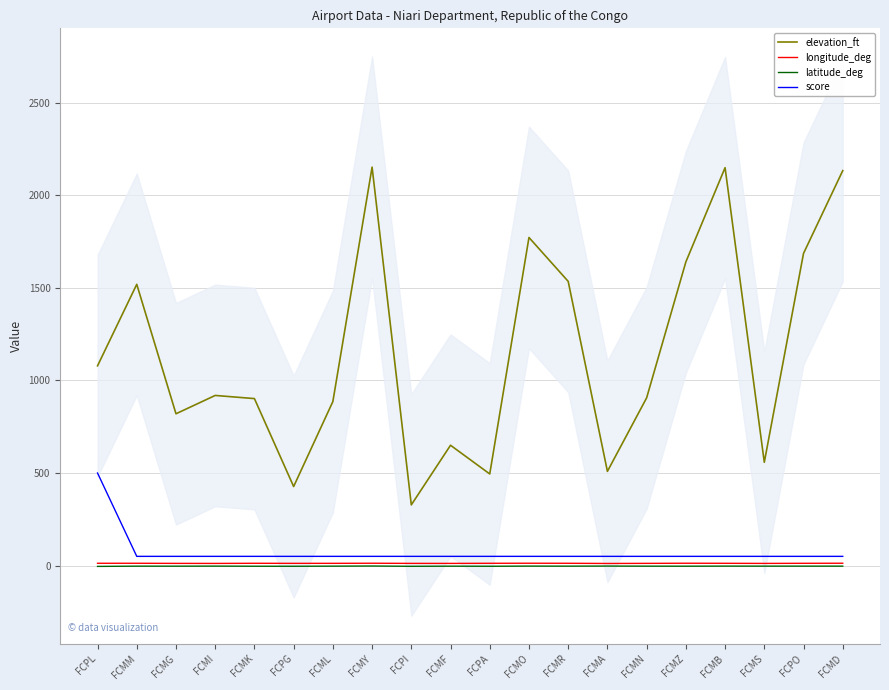

Which series has the largest total across all categories?

elevation_ft